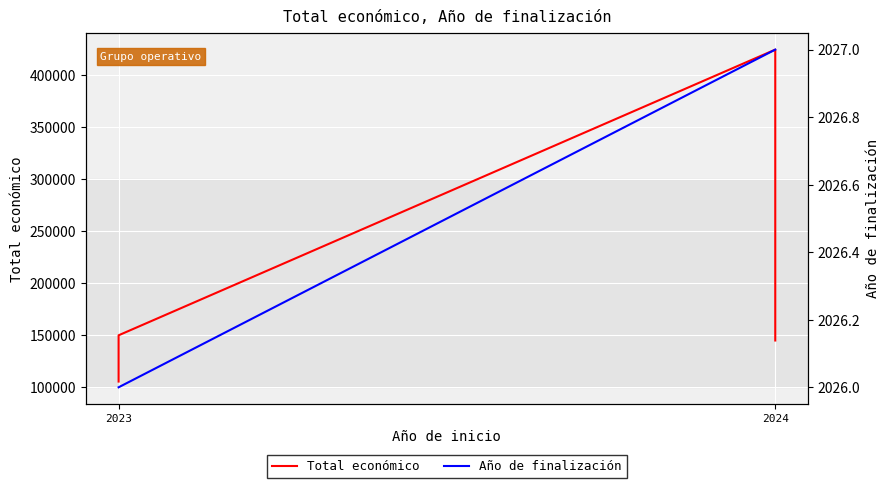

Reading right to left, extract all data points from this chart.

Total económico: 145000	424720	150000	105516
Año de finalización: 2027	2027	2026	2026